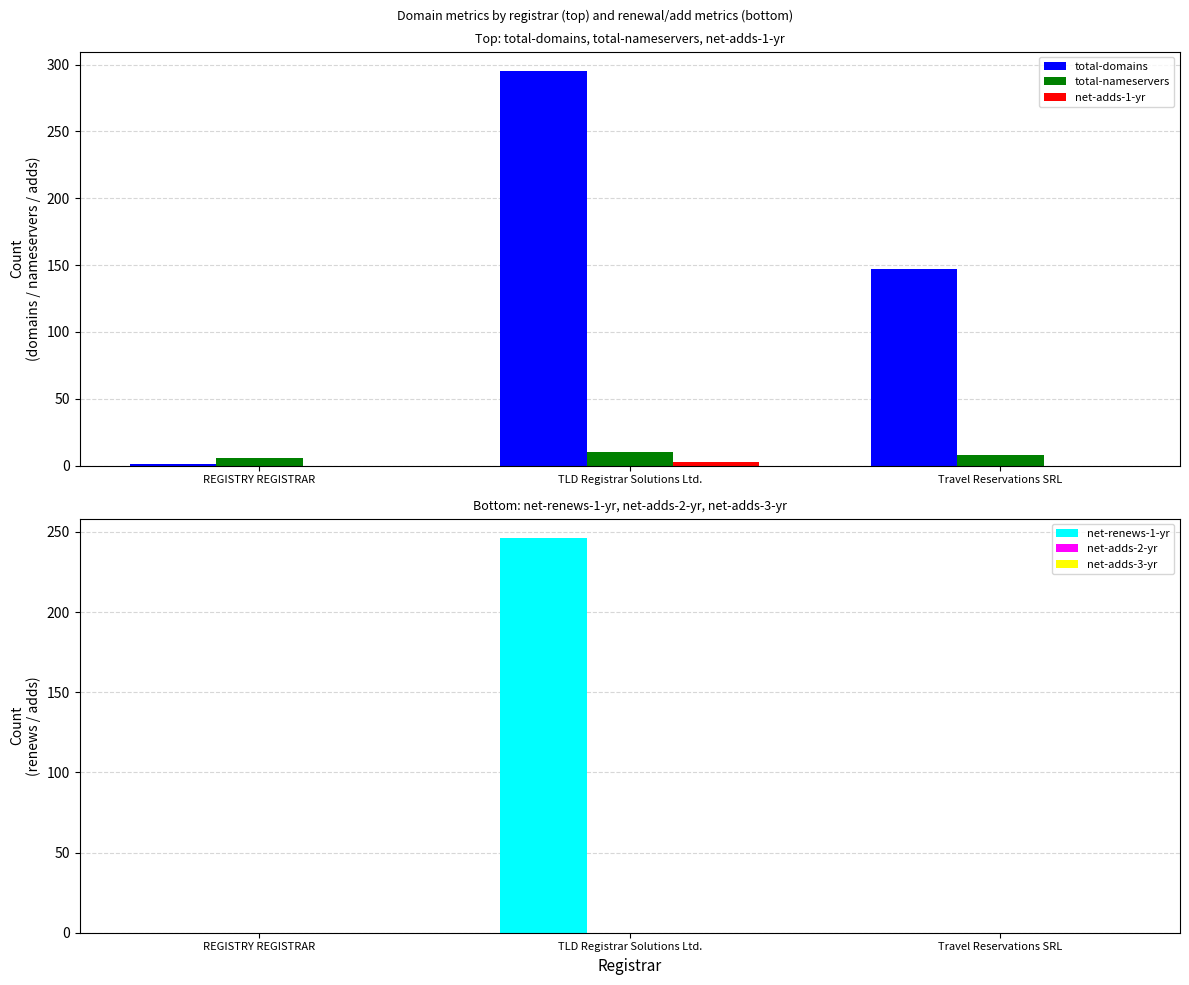

True or false: net-adds-3-yr has a value of 0 at REGISTRY REGISTRAR.

True